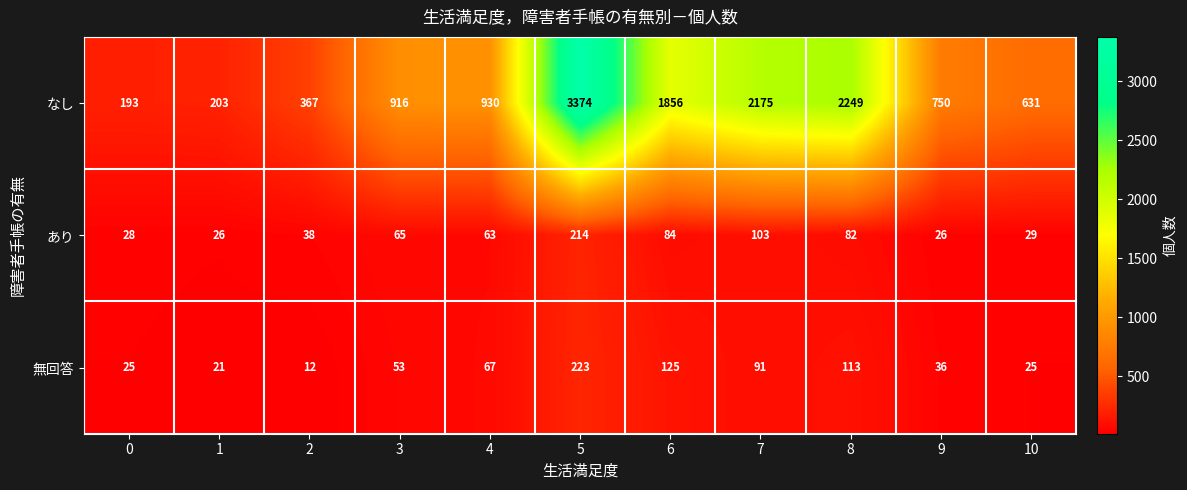

Which label corresponds to the smallest value in the chart?

2